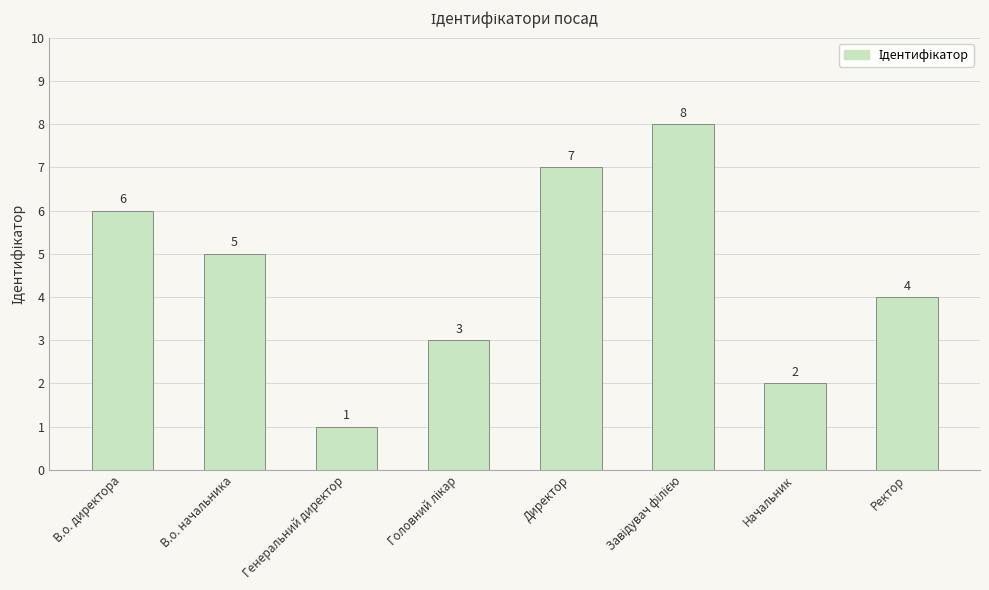

What is the approximate value at Генеральний директор?

1